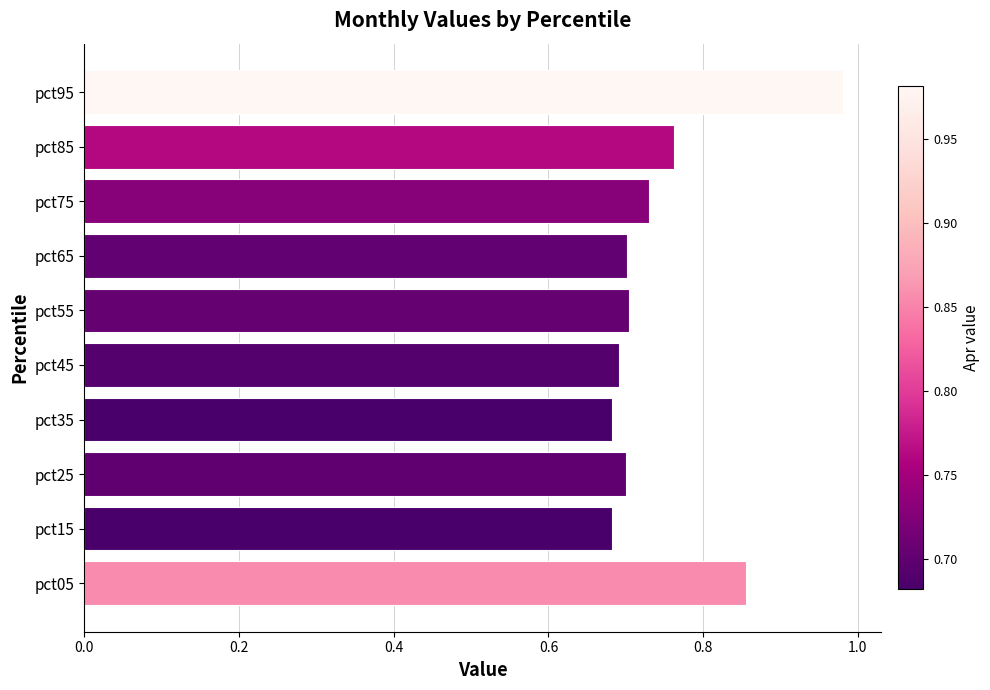

At which category does the chart reach its peak across all series?

pct95